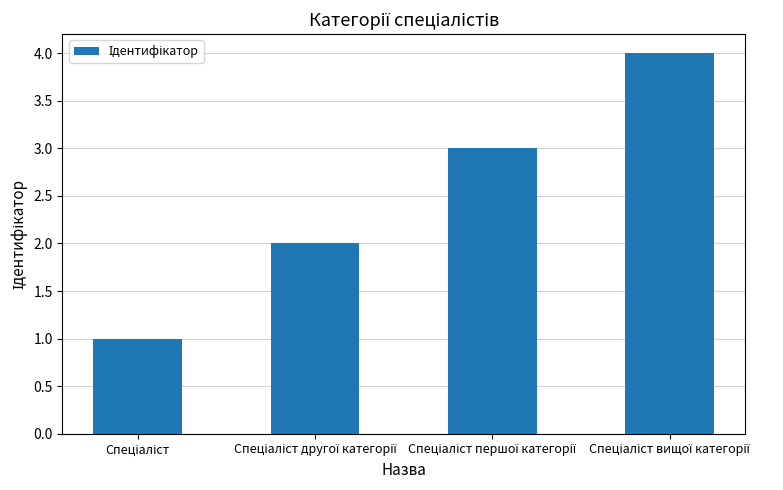

What is the difference between the maximum and minimum values?

3